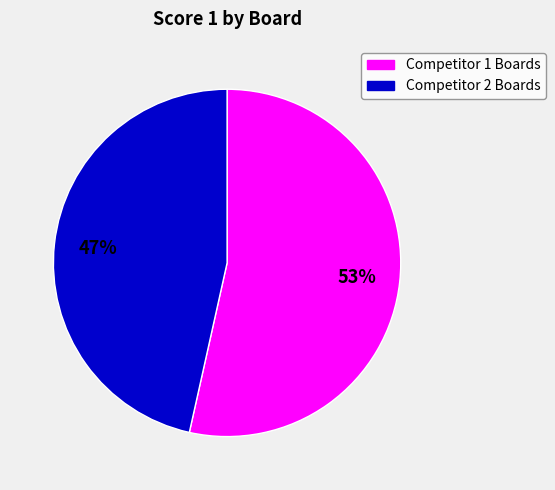

To the nearest percent, what is the average slice percentage?

50%